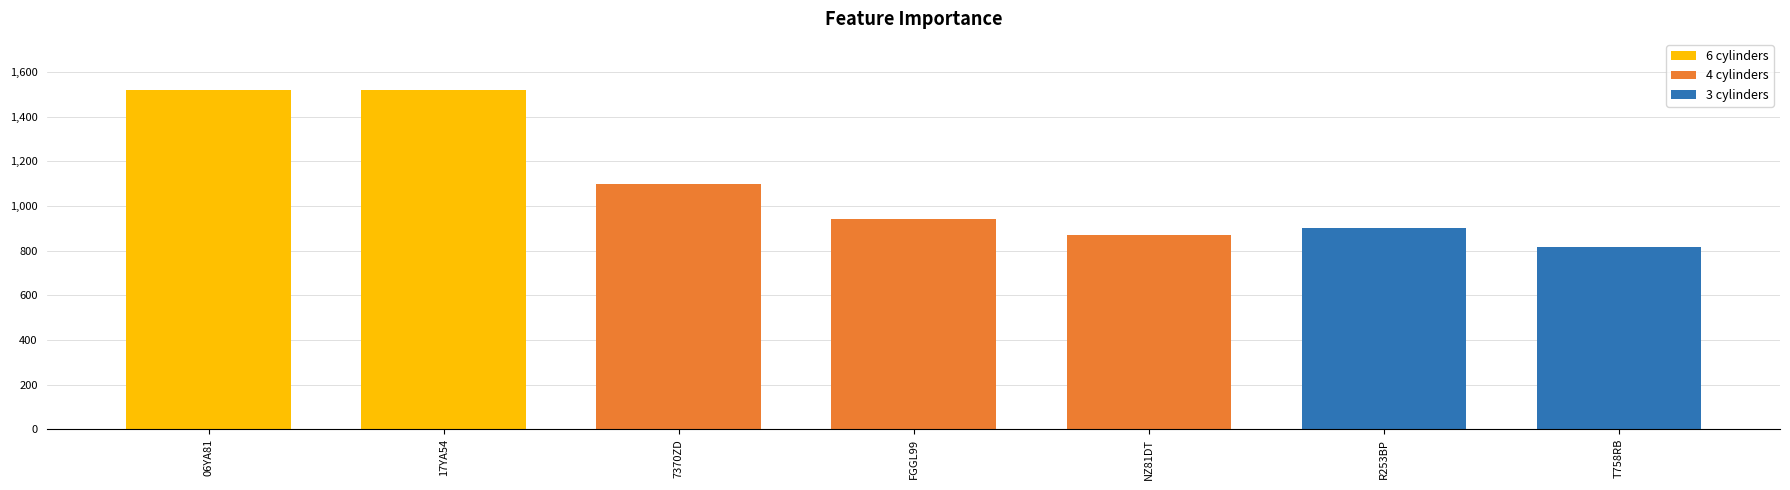

What is the greatest value displayed?

1520